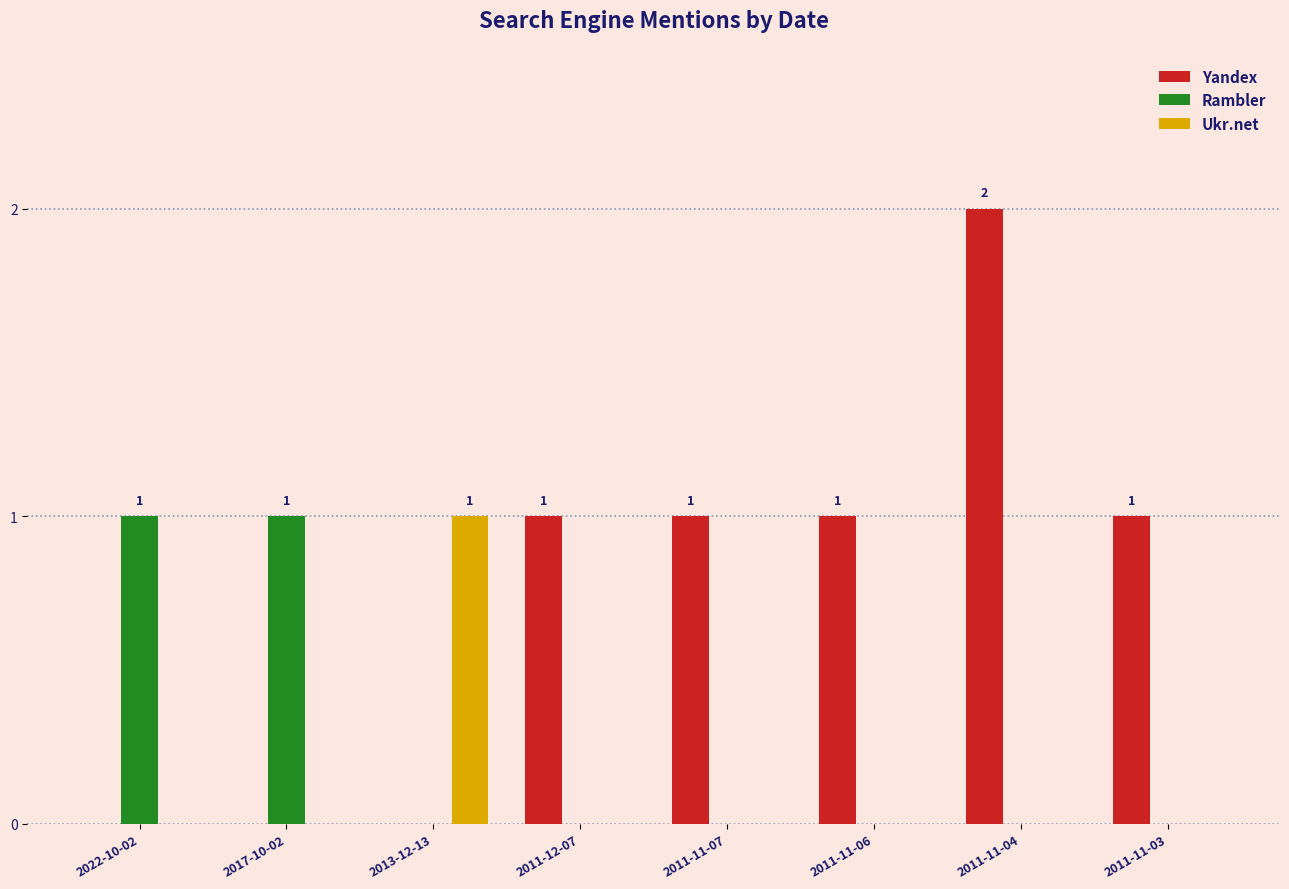

The Ukr.net series shows 0 at 2017-10-02. True or false?

True